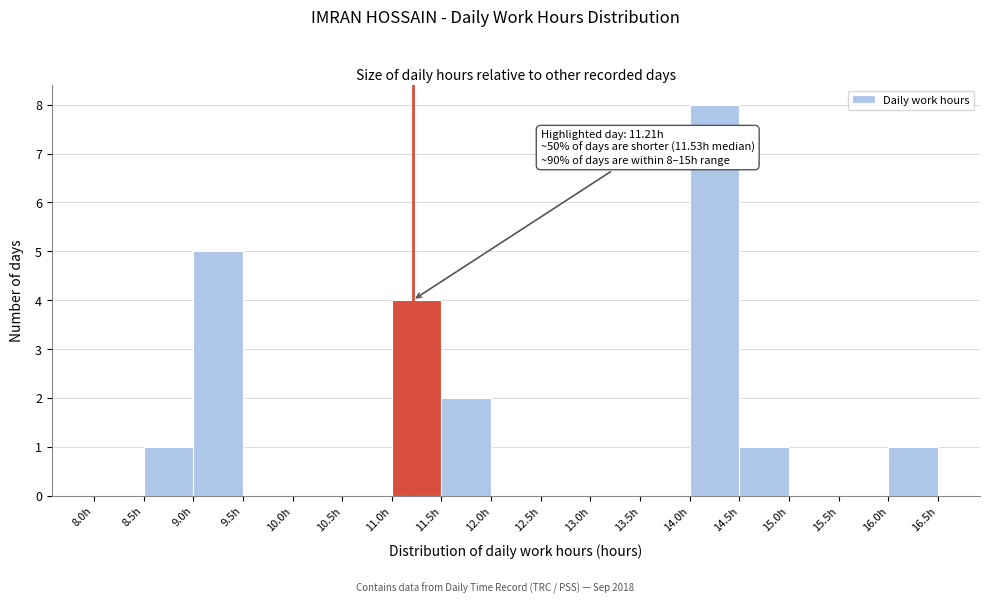

Over which range of the x-axis is the bar tallest?

14.0 to 14.5